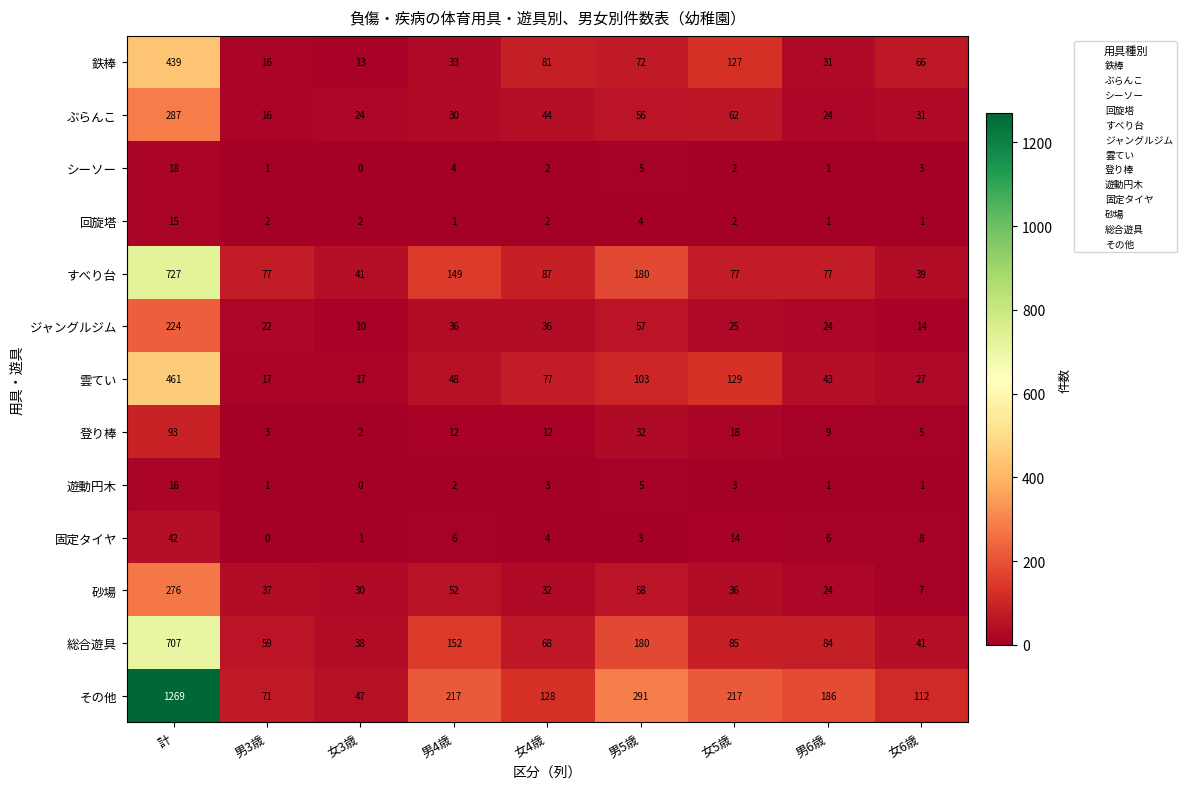

Which category has the highest value across all series?

計